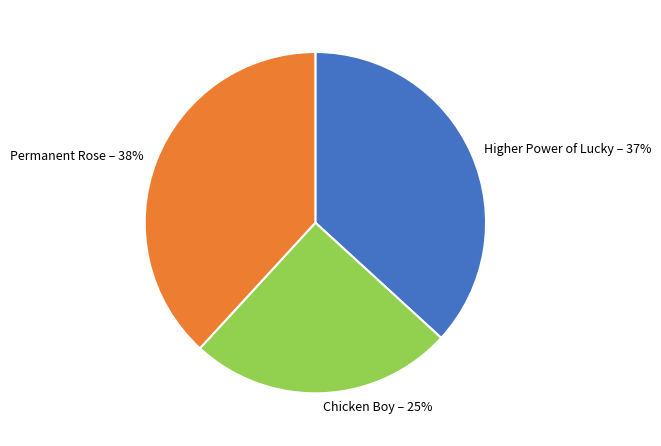

Approximately how many times larger is the value at Chicken Boy compared to Permanent Rose?

0.7